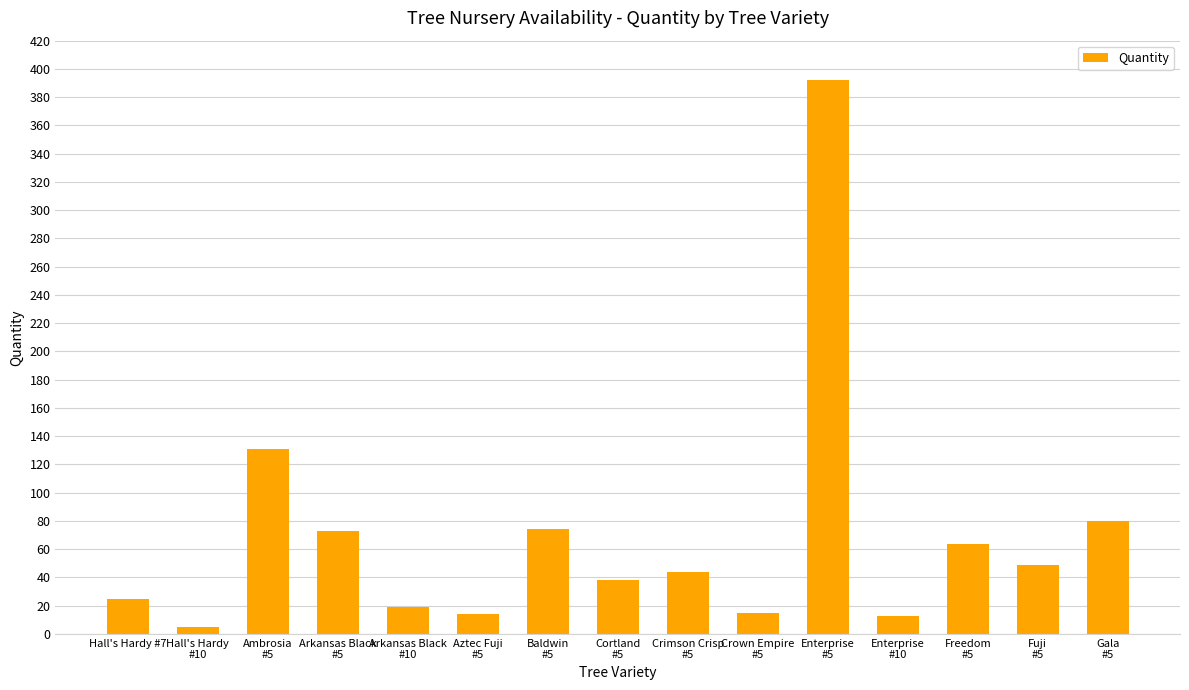

What is the greatest value displayed?

392